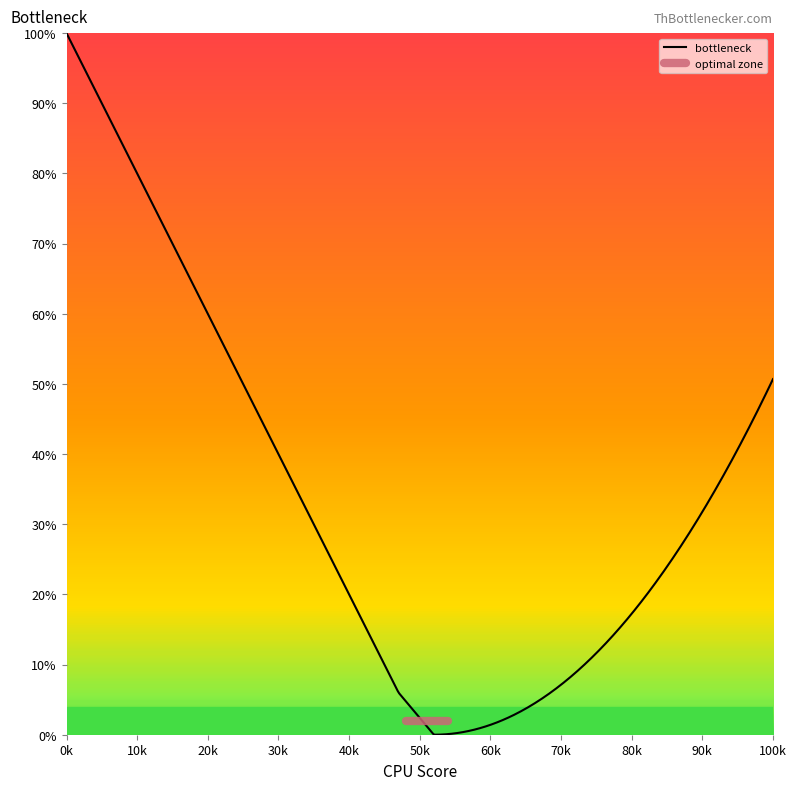

True or false: actual (raw) and reference intersect in this chart.

False